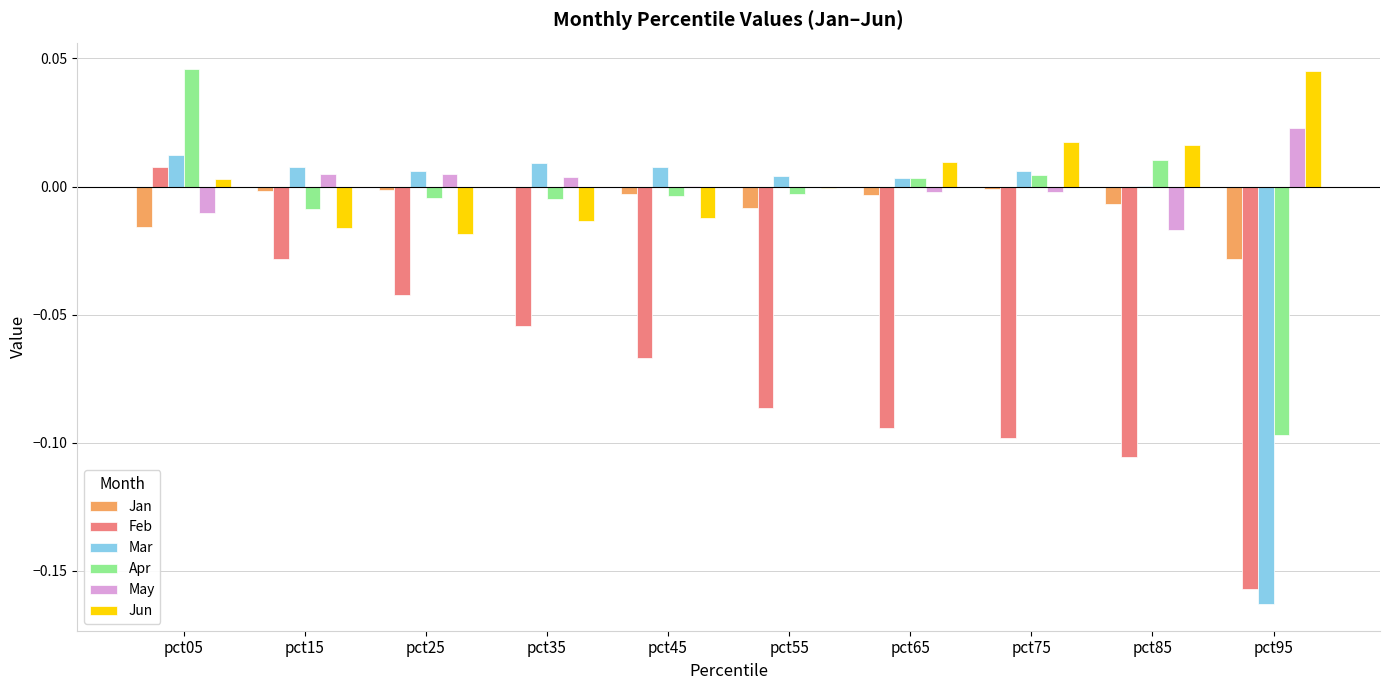

What are all the series names shown in the legend?

Jan, Feb, Mar, Apr, May, Jun